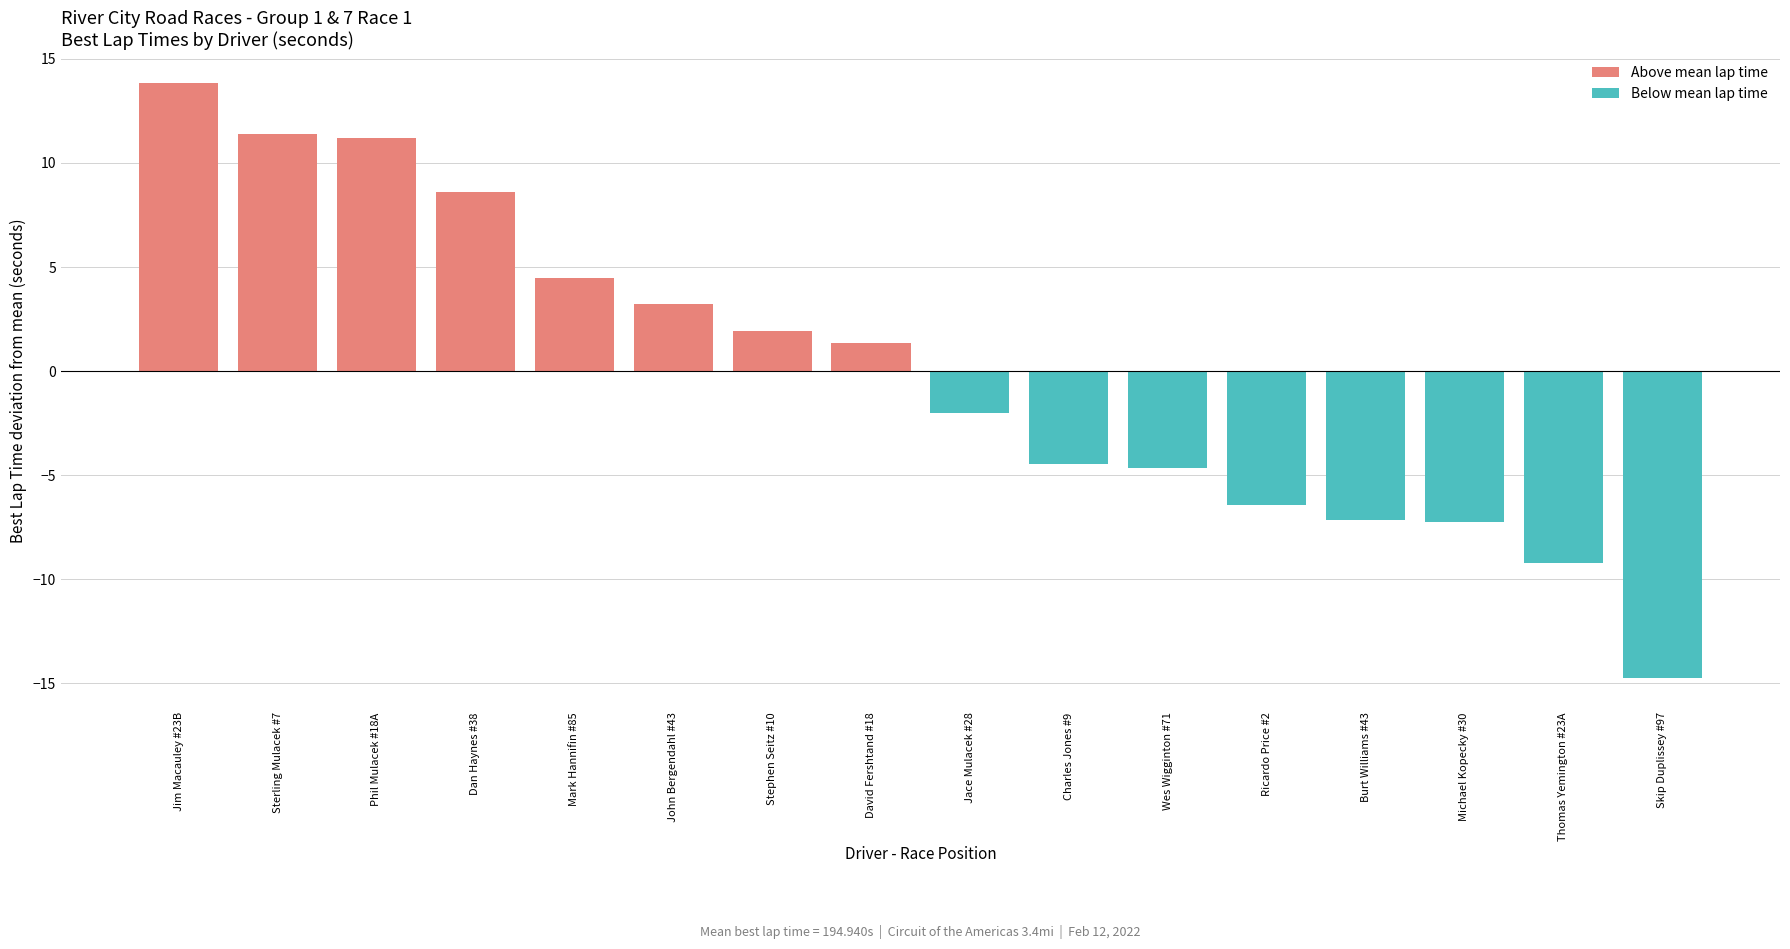

Rank the series by their average value, from highest to lowest.

Above mean lap time, Below mean lap time